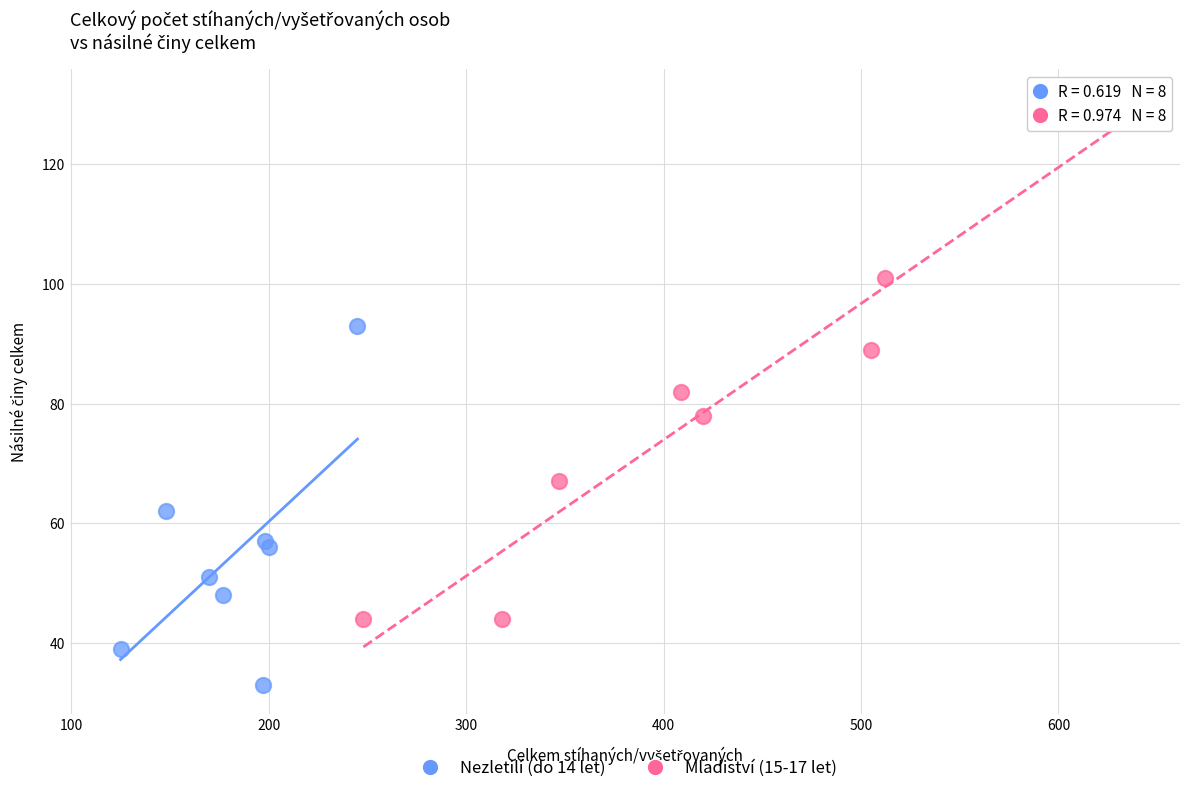

Which series contains the highest Y value?

Mladiství (15-17 let)